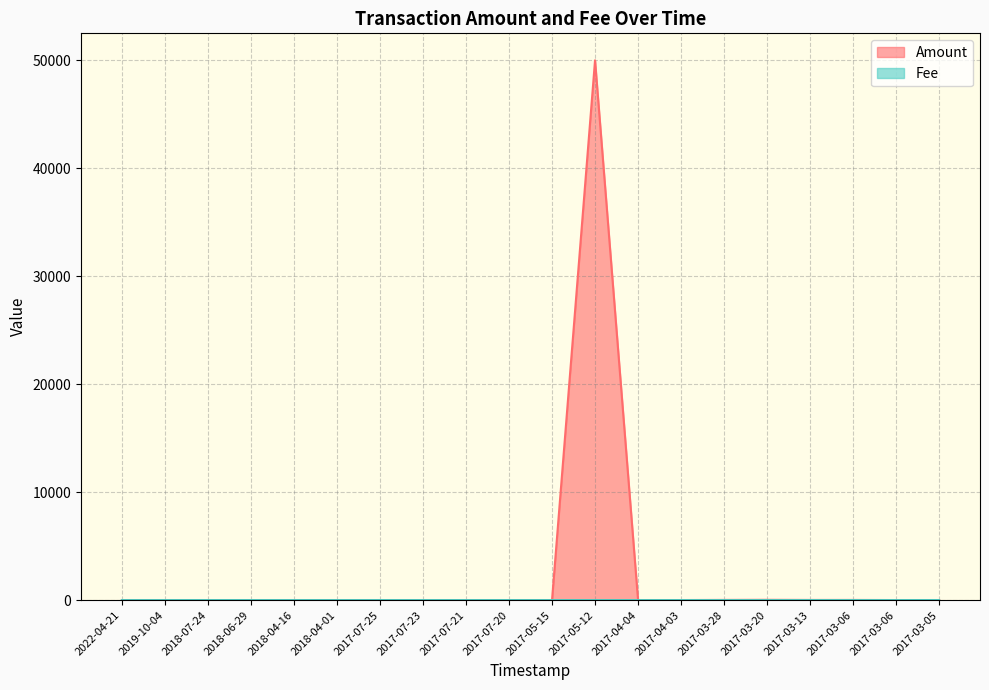

What is the sum of all Fee values?

20.4